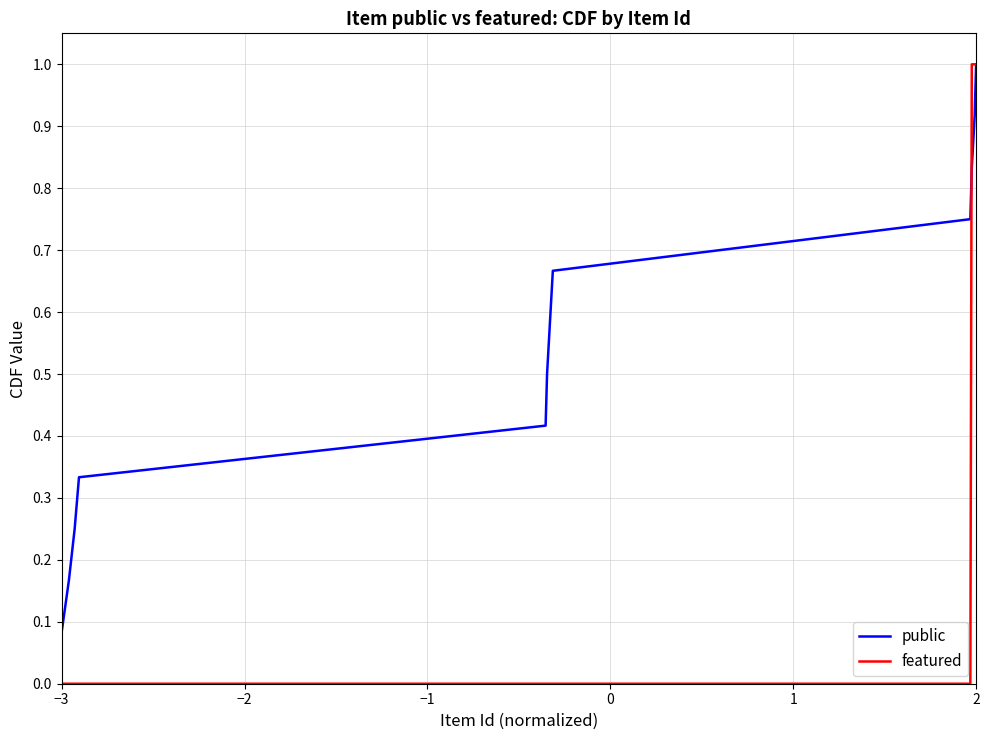

How many lines are shown in the chart?

2